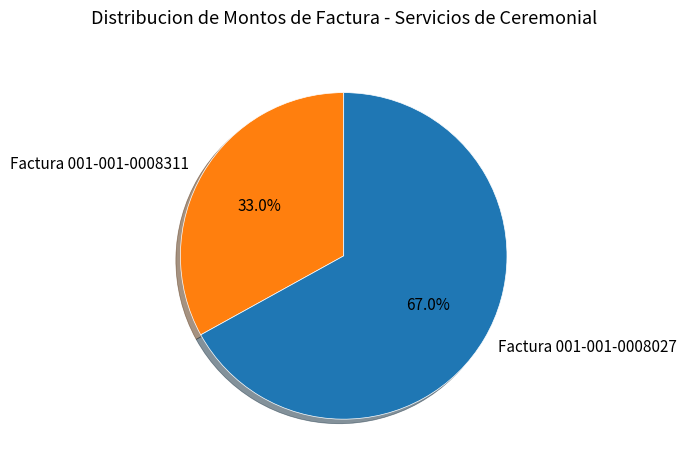

What percentage is the Factura 001-001-0008027 slice, to the nearest percent?

67%